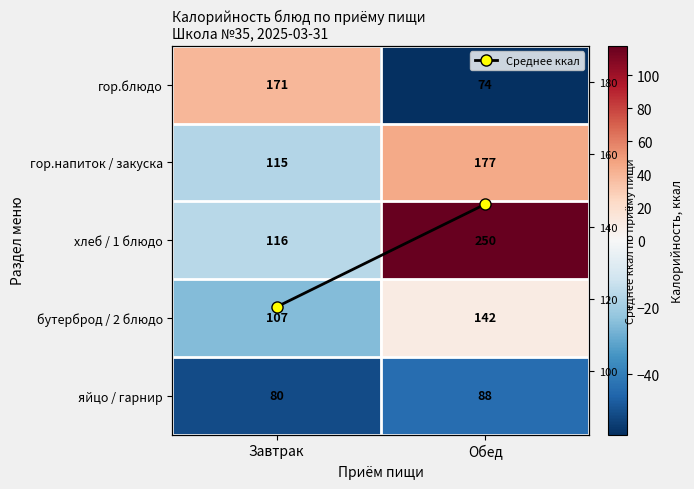

At which label does Среднее ккал reach its peak?

Обед